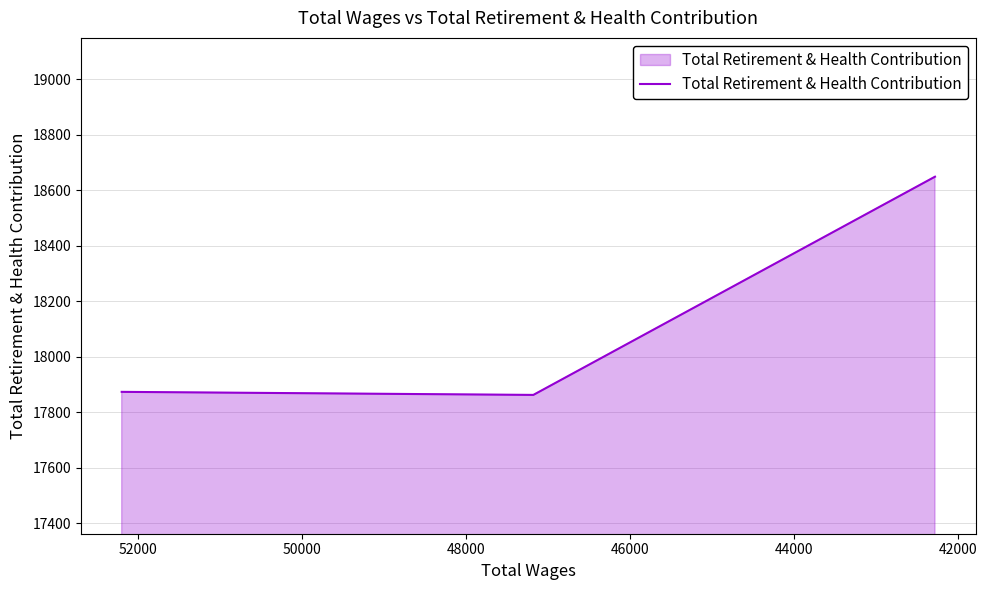

How many values exceed 17874?

1